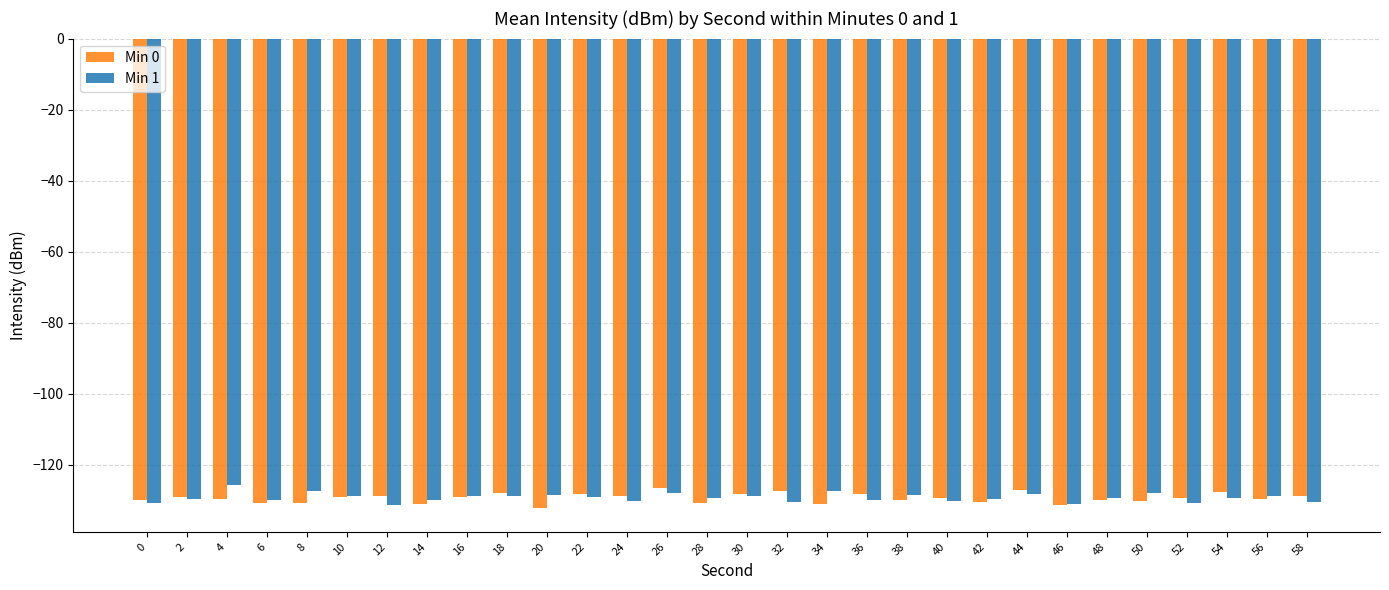

What is the total value across all series at 44?

-255.4